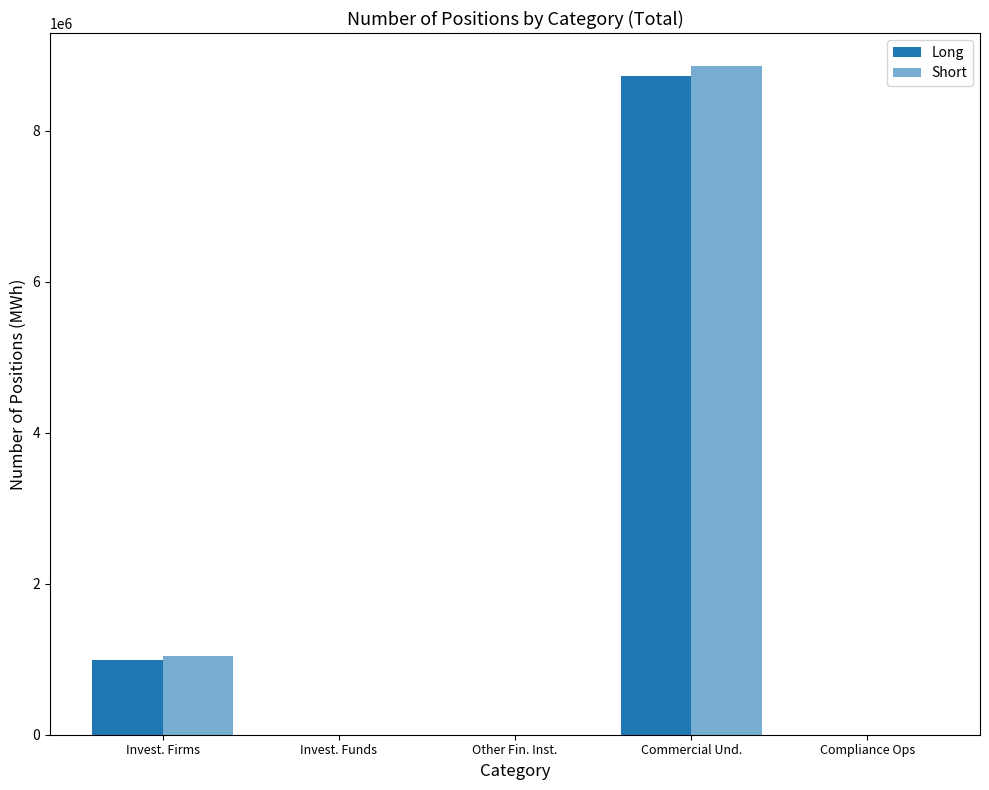

The Long series shows 5383526 at Invest. Funds. True or false?

False